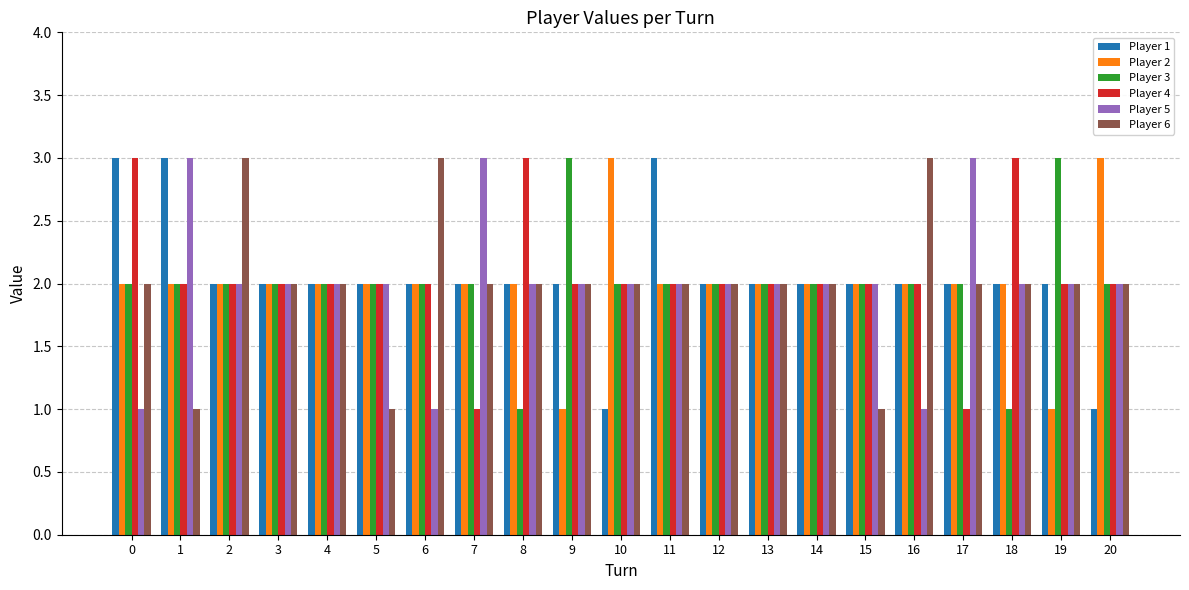

What is the sum of the Player 5 values at 4 and 12?

4